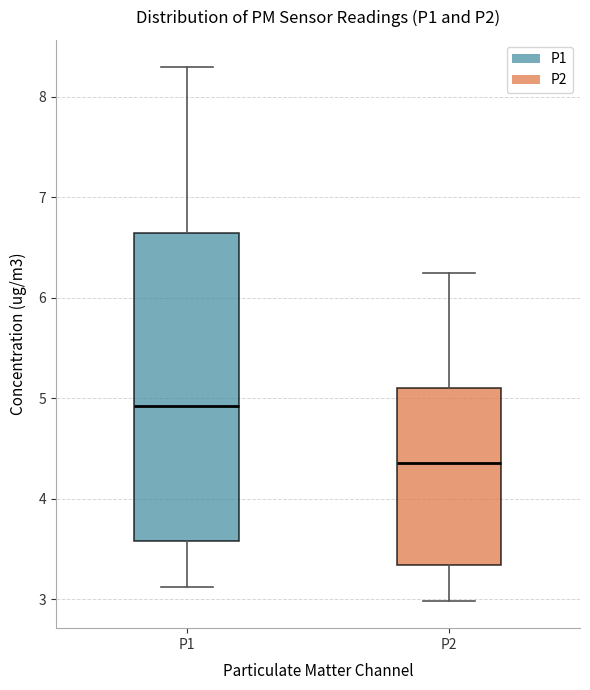

Reading left to right, read every box against the y-axis: the position of its median line, the range the box covers, and the ends of its whiskers. The values are not printed on the chart, so give them approximately, as read against the axis.

P1: median 4.9, box 3.6 to 6.6, whiskers 3.1 to 8.3
P2: median 4.4, box 3.3 to 5.1, whiskers 3.0 to 6.3